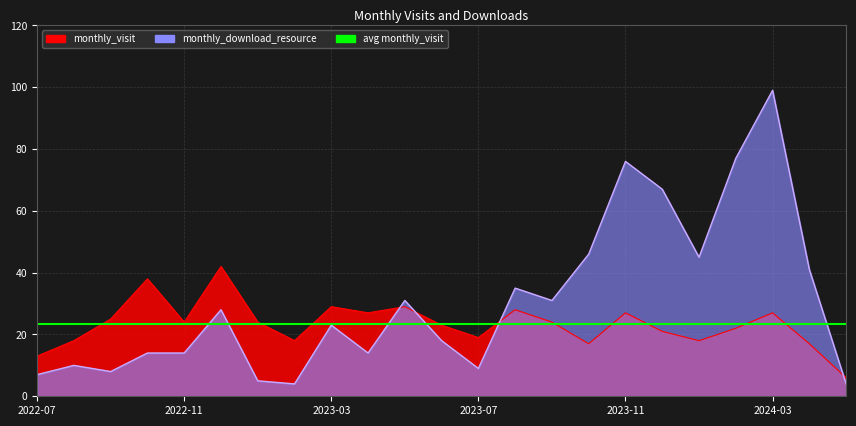

How many data points does each series have?

23